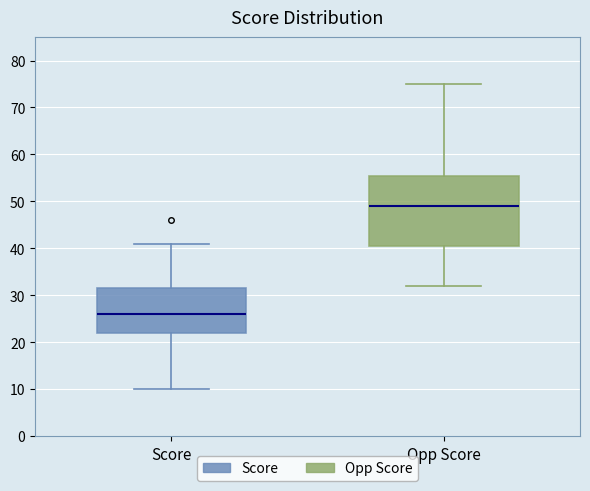

Which box's median line is the lowest?

Score